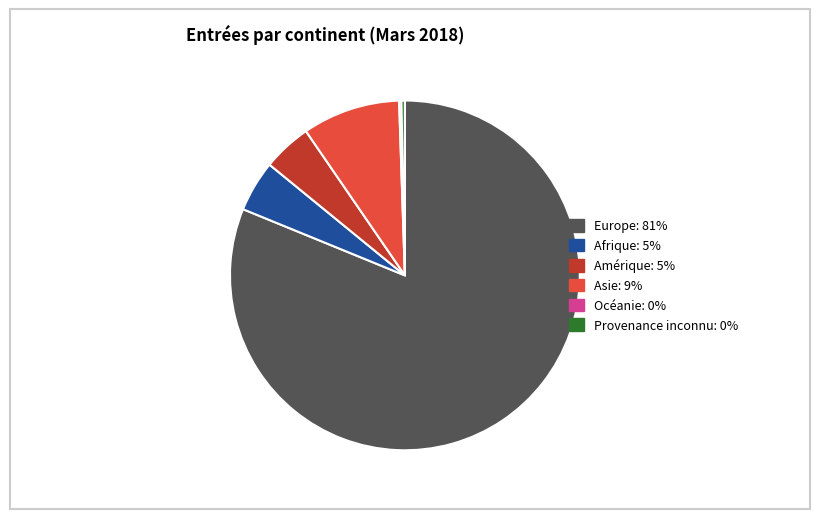

True or false: Europe accounts for 92% of the total.

False